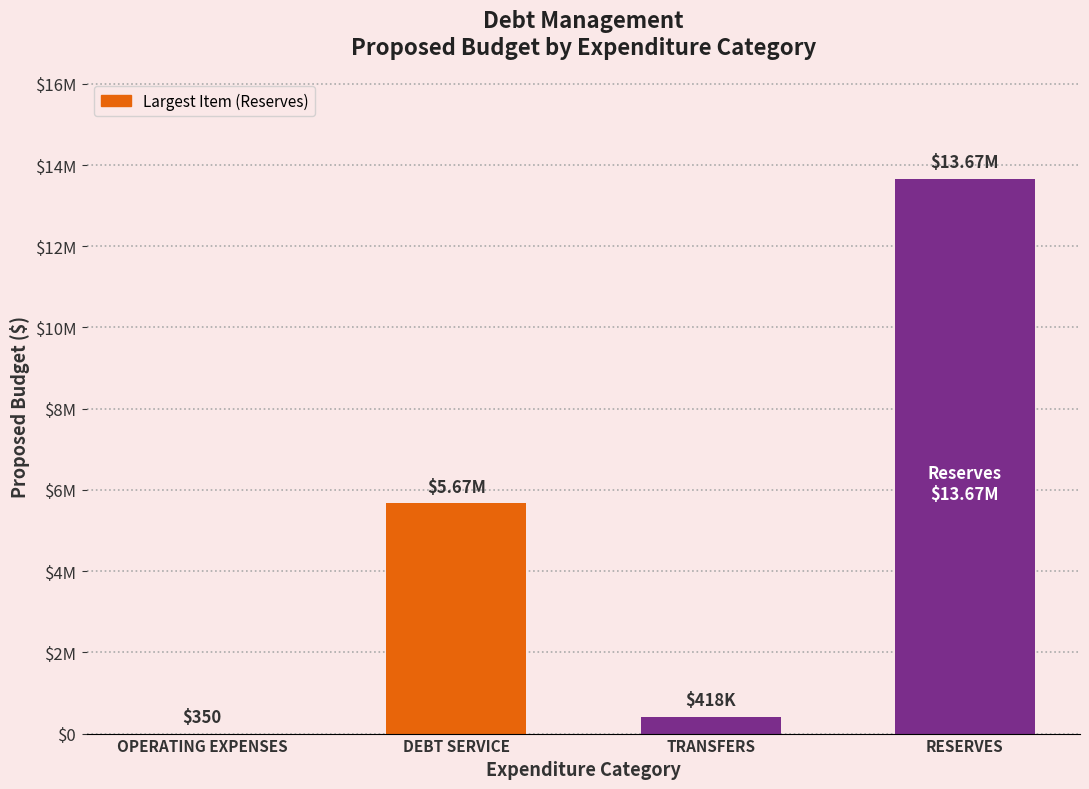

What is the smallest value displayed?

350